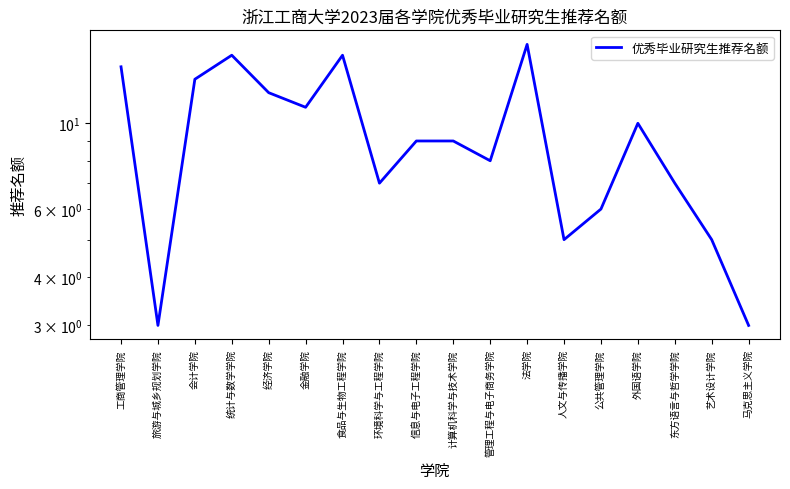

What is the difference between the maximum and minimum values?

13